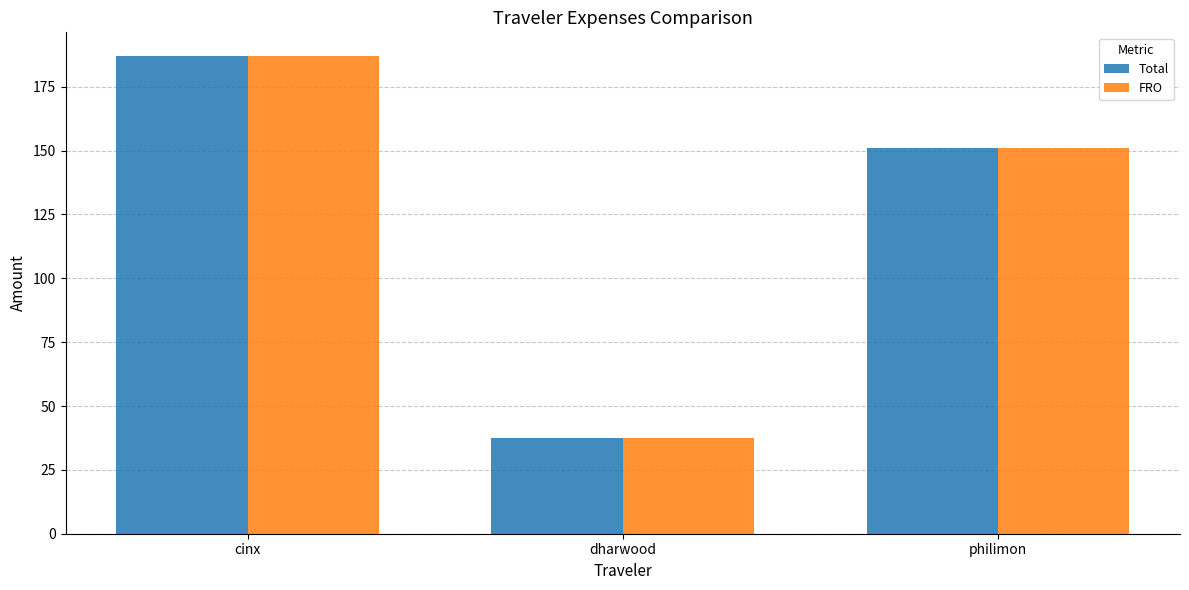

The Total series shows 15.7 at dharwood. True or false?

False